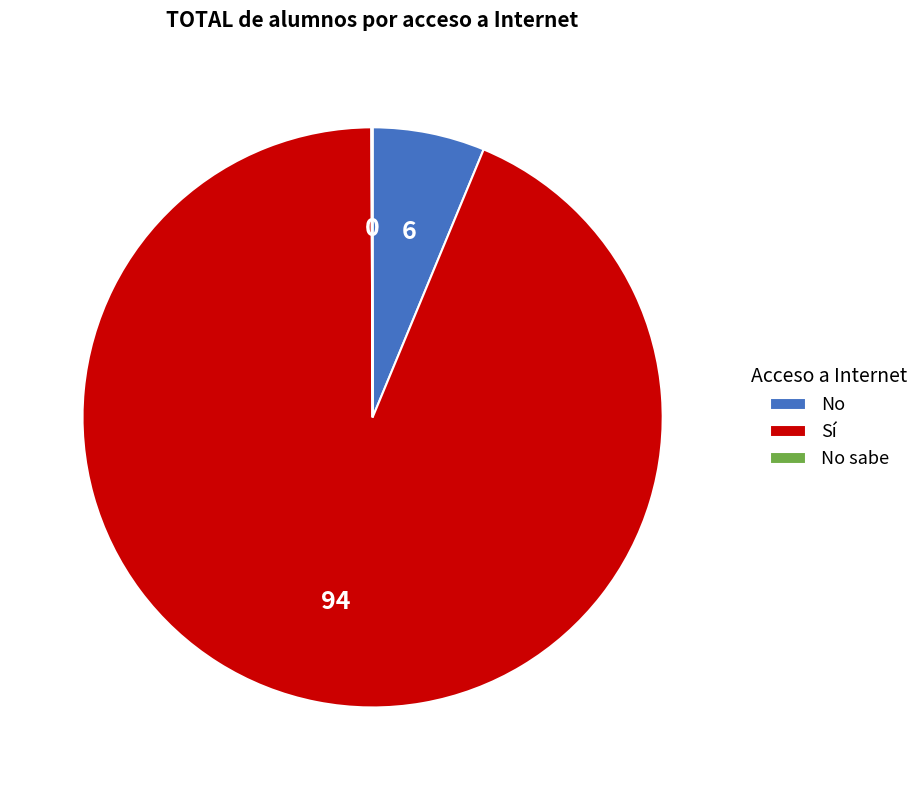

Is it true that No is 1% of the pie?

False